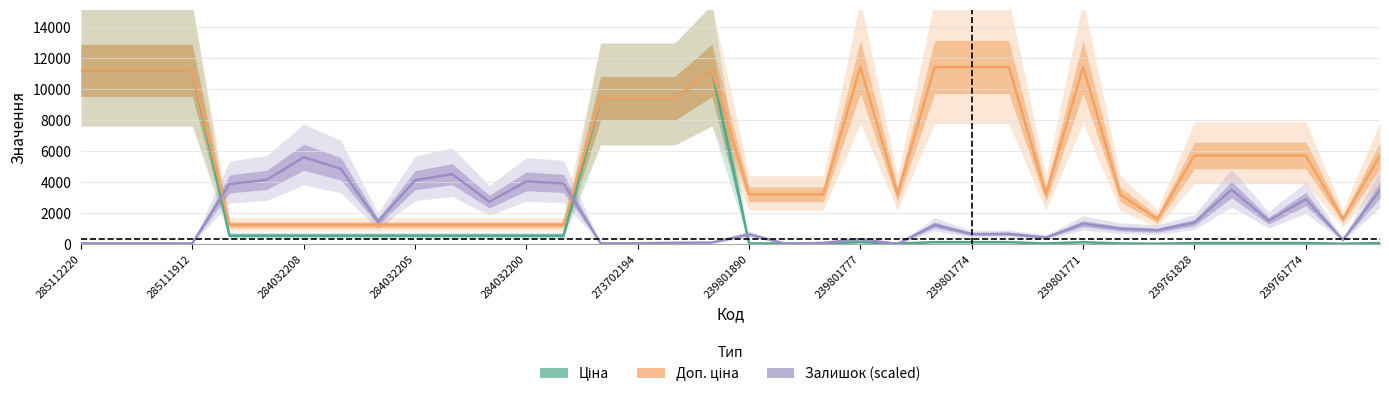

Where is Залишок (scaled) nearest to the value 2795?

239761774